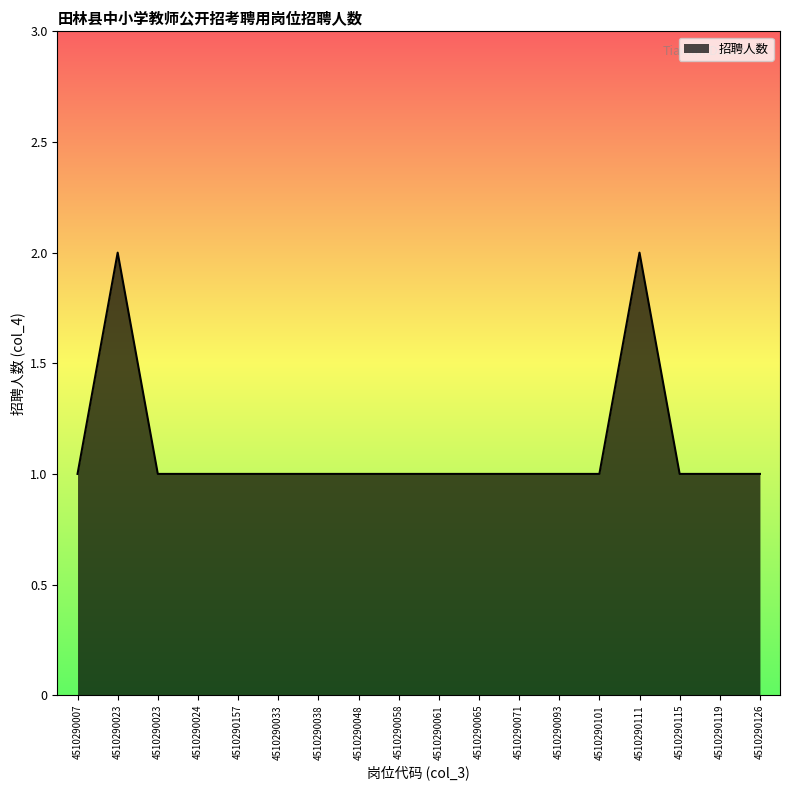

The value at 4510290033 is 0. True or false?

False